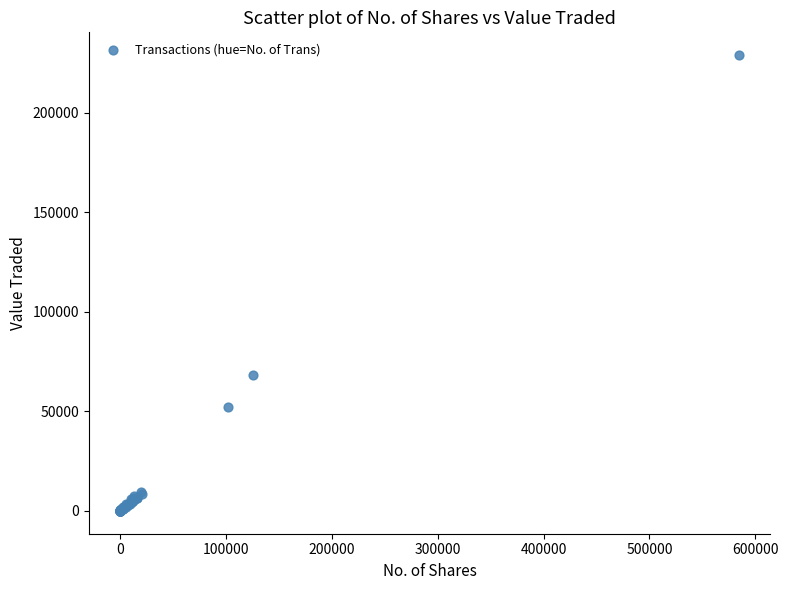

What Y value in the scatter plot is closest to 114480?

68163